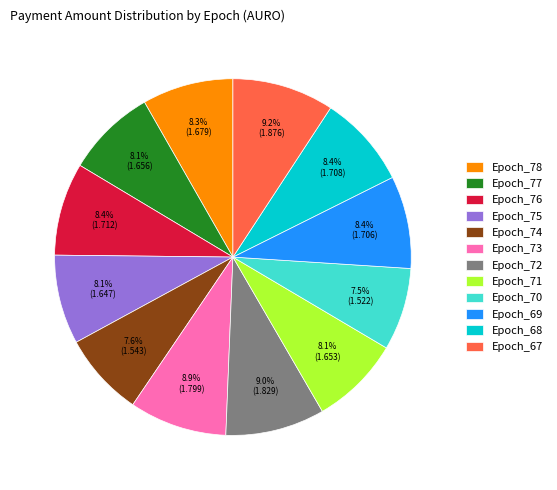

How many slices are in this pie chart?

12